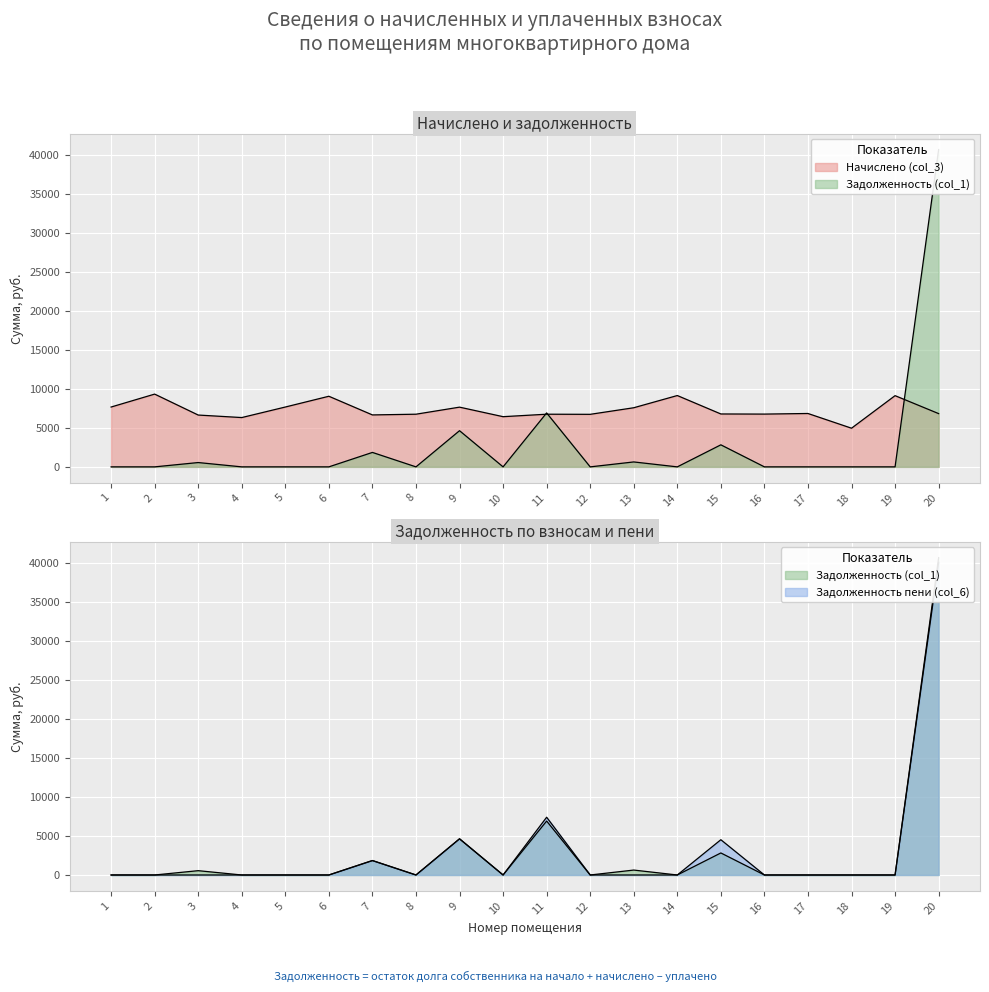

What is the sum of all Начислено (col_3) values?

145863.8